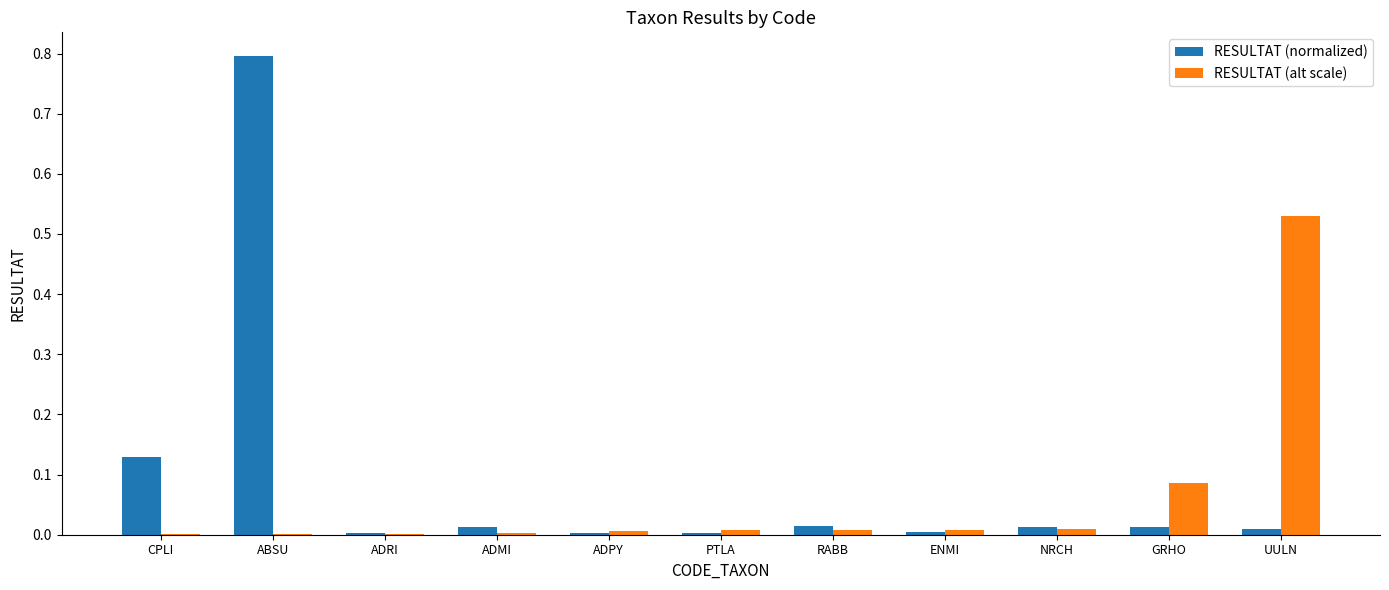

What is the sum of all RESULTAT (normalized) values?

1.0